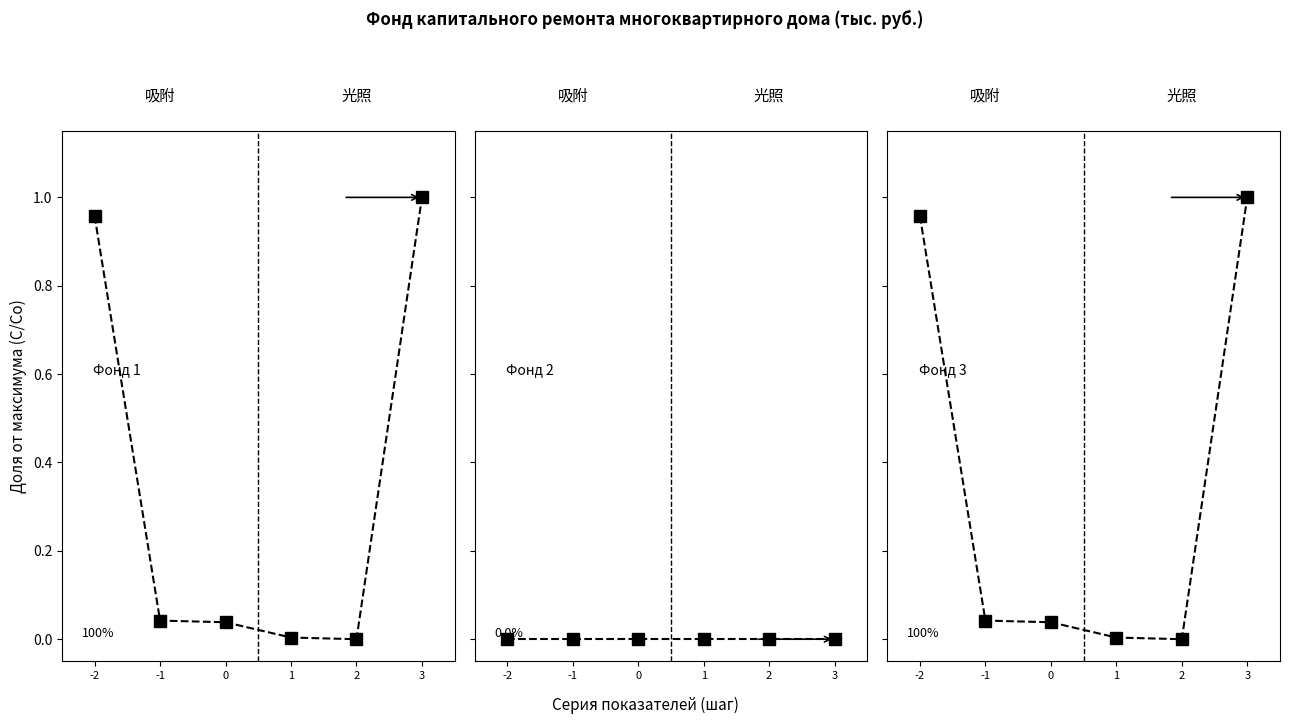

The value of сверх минимального размера взноса at 3 is 0.0. True or false?

True